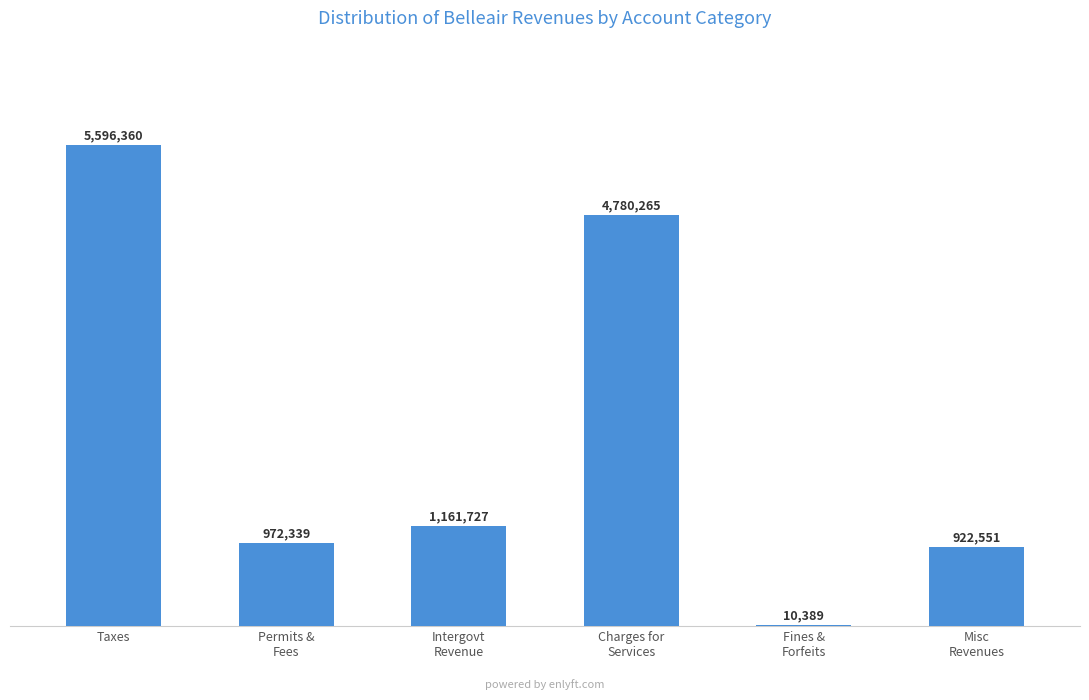

List the labels in order of value, smallest first.

Fines &
Forfeits, Misc
Revenues, Permits &
Fees, Intergovt
Revenue, Charges for
Services, Taxes